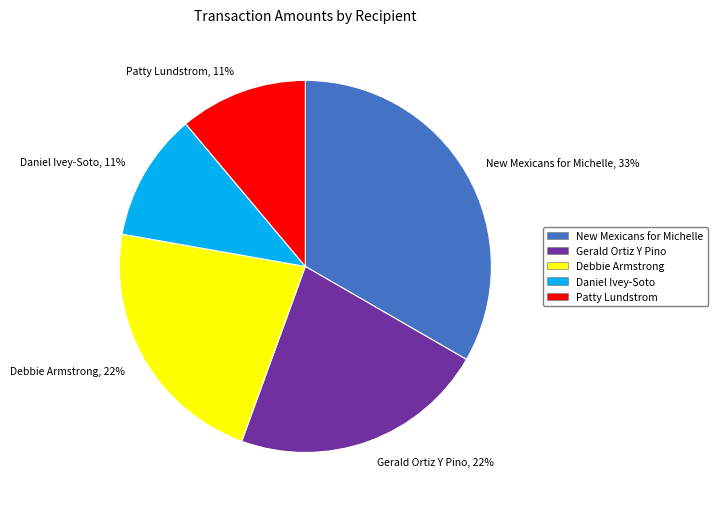

Between Gerald Ortiz Y Pino and Daniel Ivey-Soto, which is larger?

Gerald Ortiz Y Pino